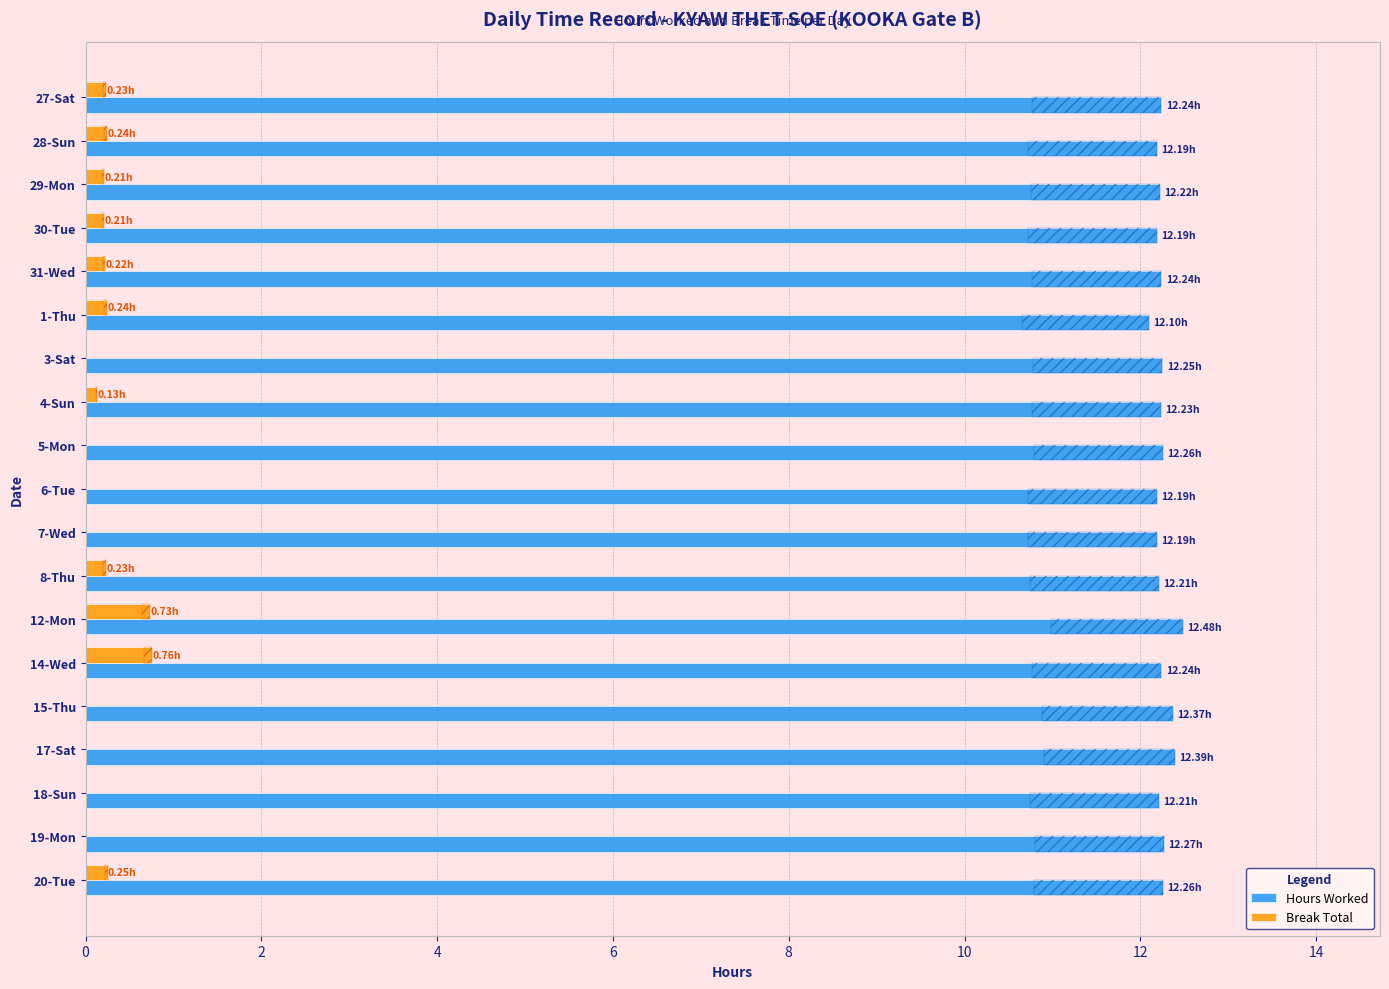

Reading left to right, transcribe all the data shown in this chart.

Hours Worked: 12.2	12.2	12.2	12.2	12.2	12.1	12.2	12.2	12.3	12.2	12.2	12.2	12.5	12.2	12.4	12.4	12.2	12.3	12.3
Break Total: 0.2	0.2	0.2	0.2	0.2	0.2	0.0	0.1	0.0	0.0	0.0	0.2	0.7	0.8	0.0	0.0	0.0	0.0	0.2